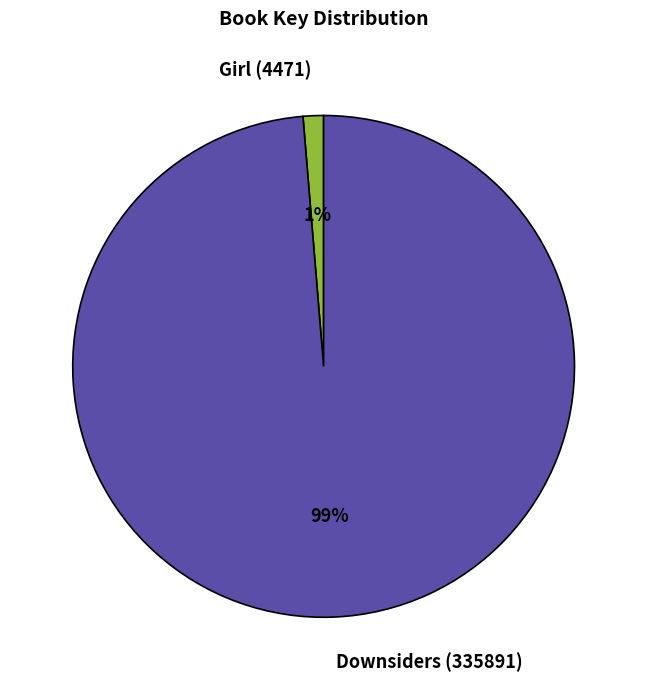

Which has a higher value, Girl (4471) or Downsiders (335891)?

Downsiders (335891)